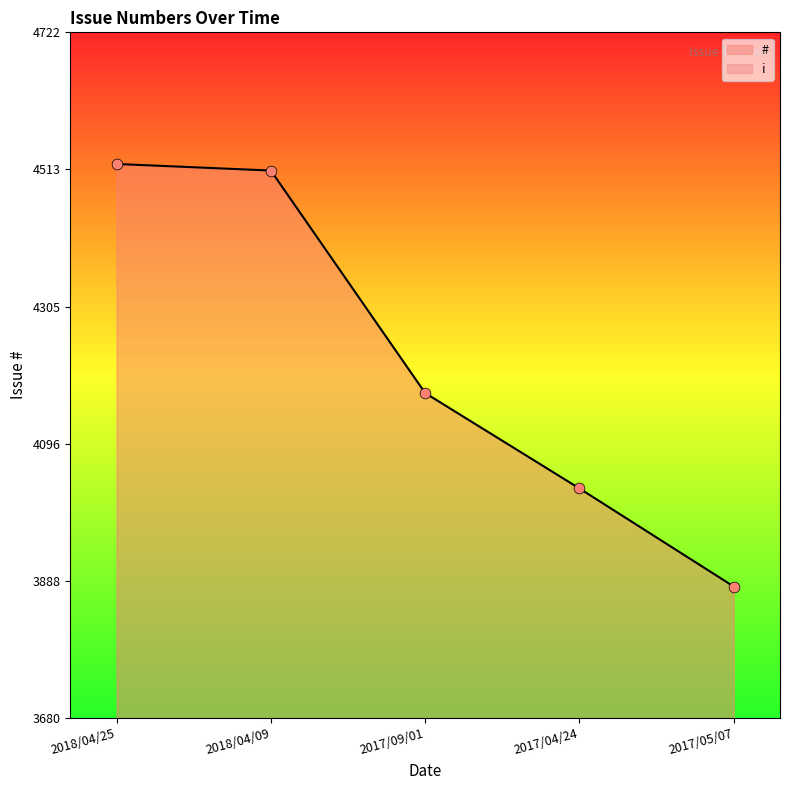

Approximately how many times larger is the value at 2017/05/07 compared to 2018/04/25?

0.9